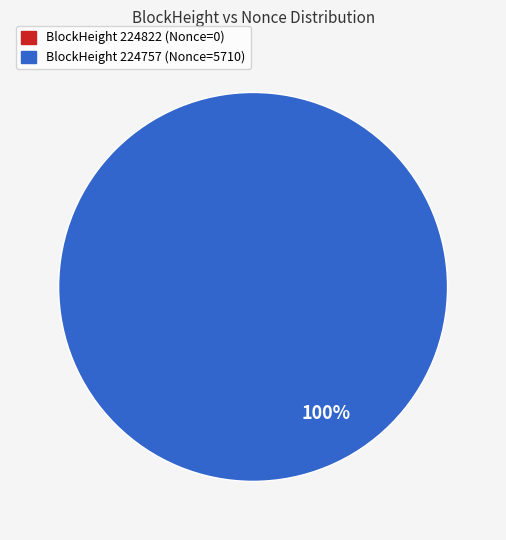

Is 224822 the majority of the pie?

No